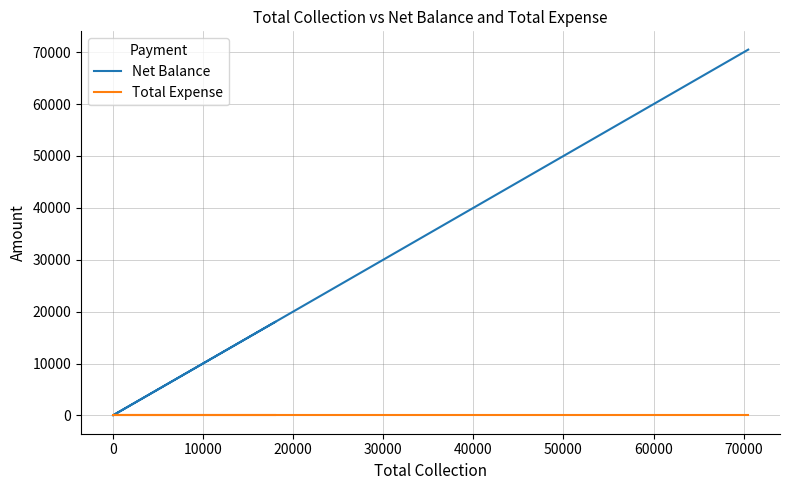

True or false: Total Expense and Net Balance intersect in this chart.

False